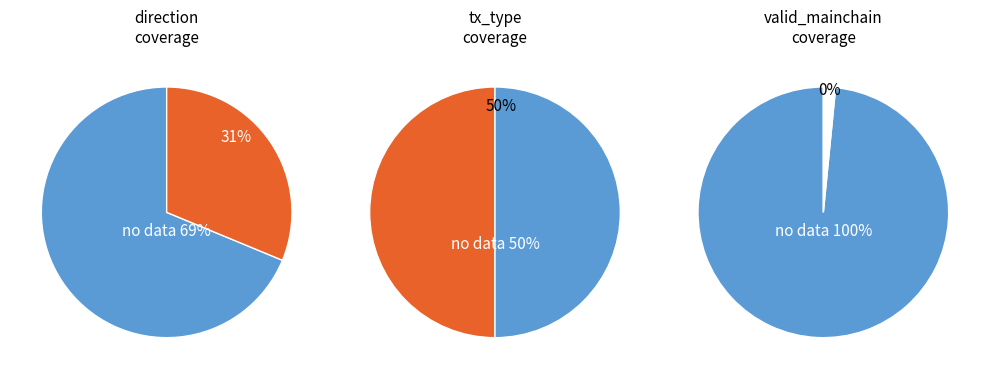

Does 0 account for over 50% of the chart?

No